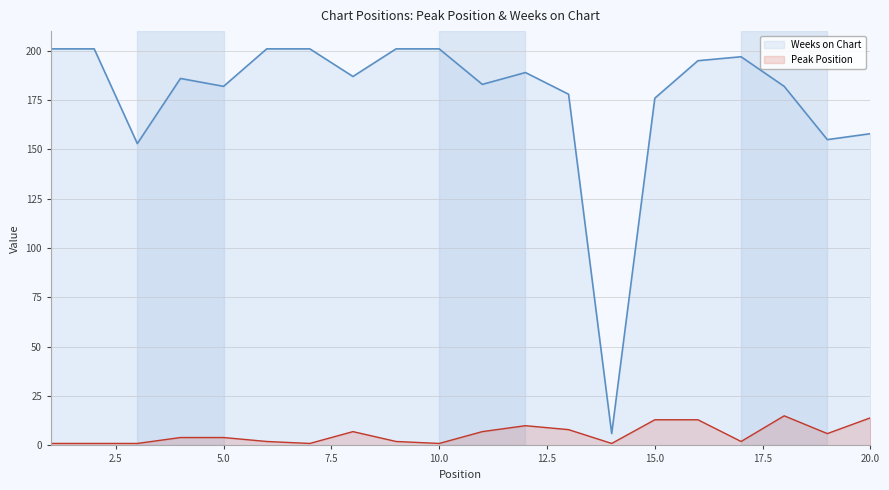

At which category does Weeks on Chart reach its first local valley?

3